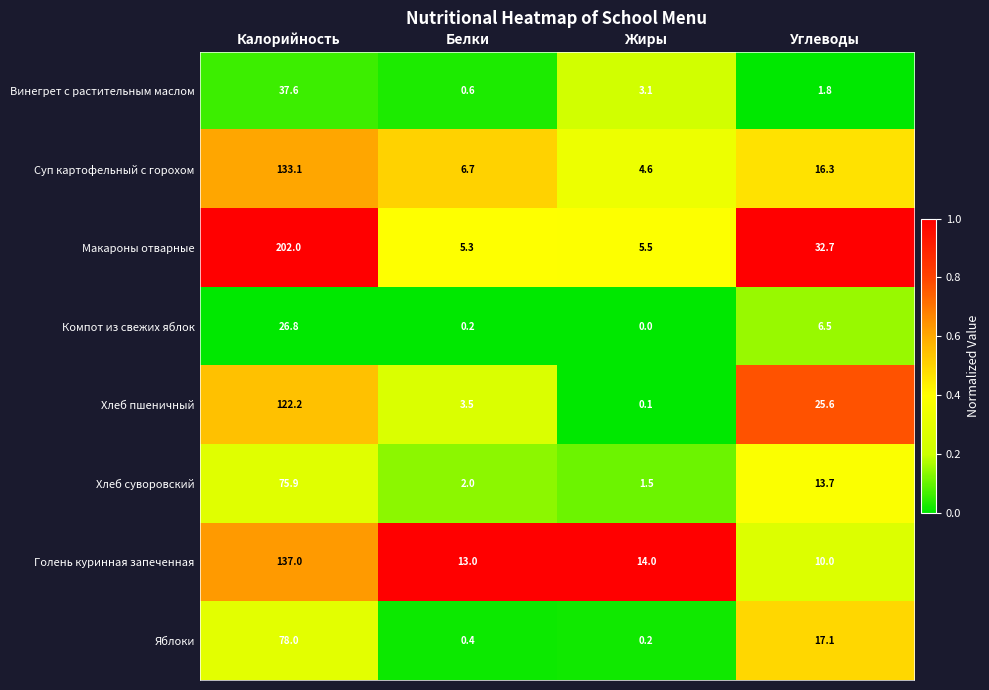

How many data points does each series have?

4